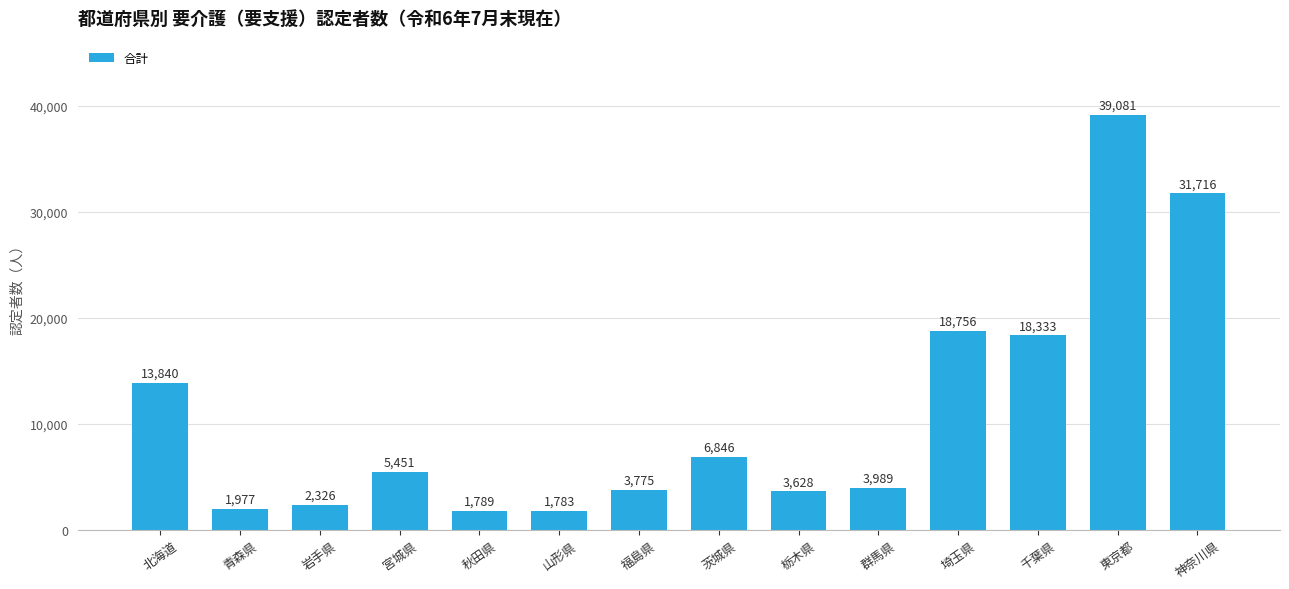

How many series are shown in this chart?

1